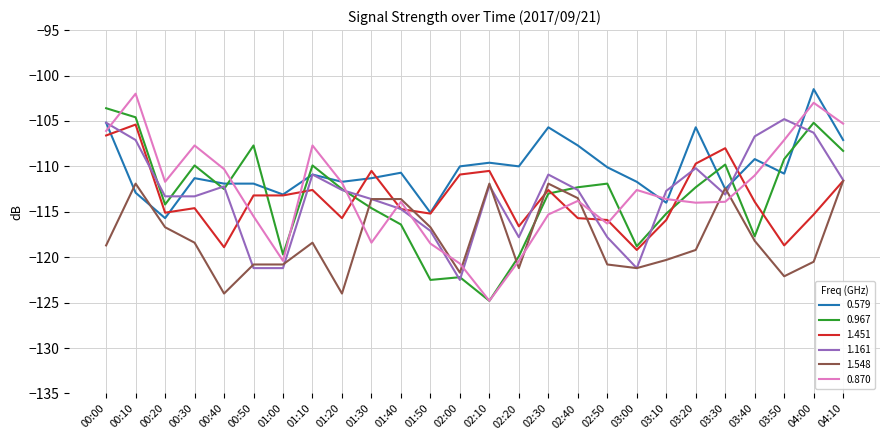

True or false: 1.161 has a value of -112.6 at 02:40.

True